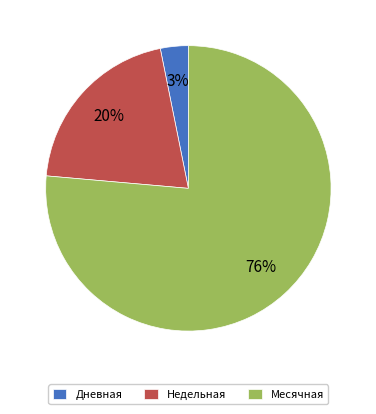

Does any single category account for the majority?

Yes